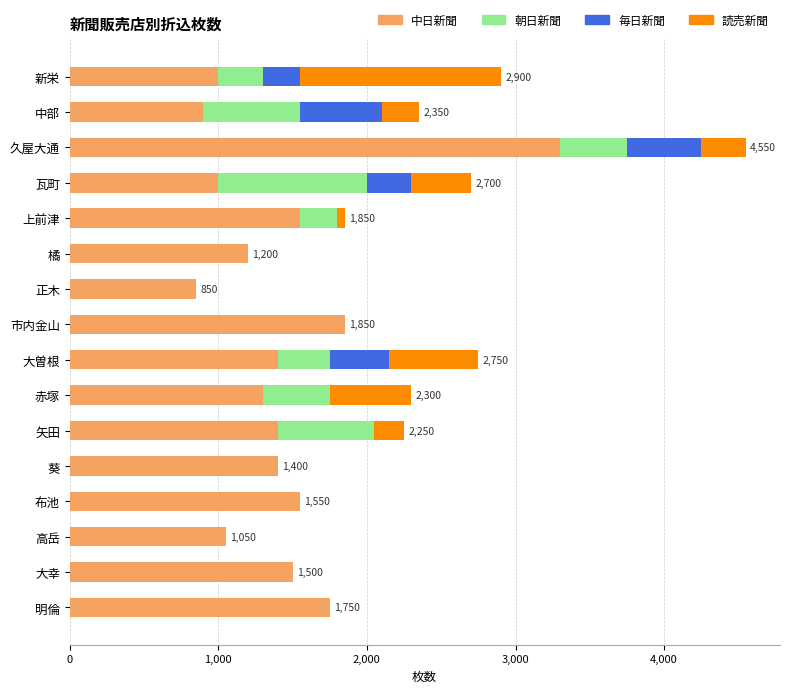

What is the total value across all series at 布池?

1550